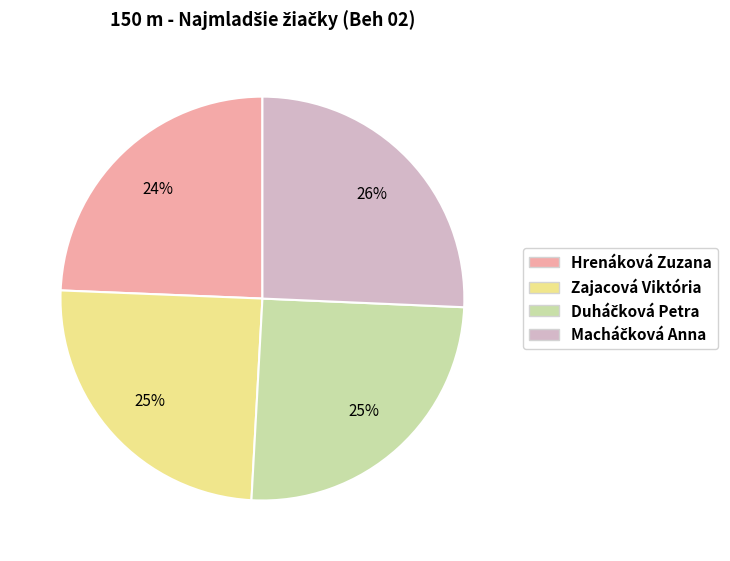

Does Zajacová Viktória represent more than half of the total?

No